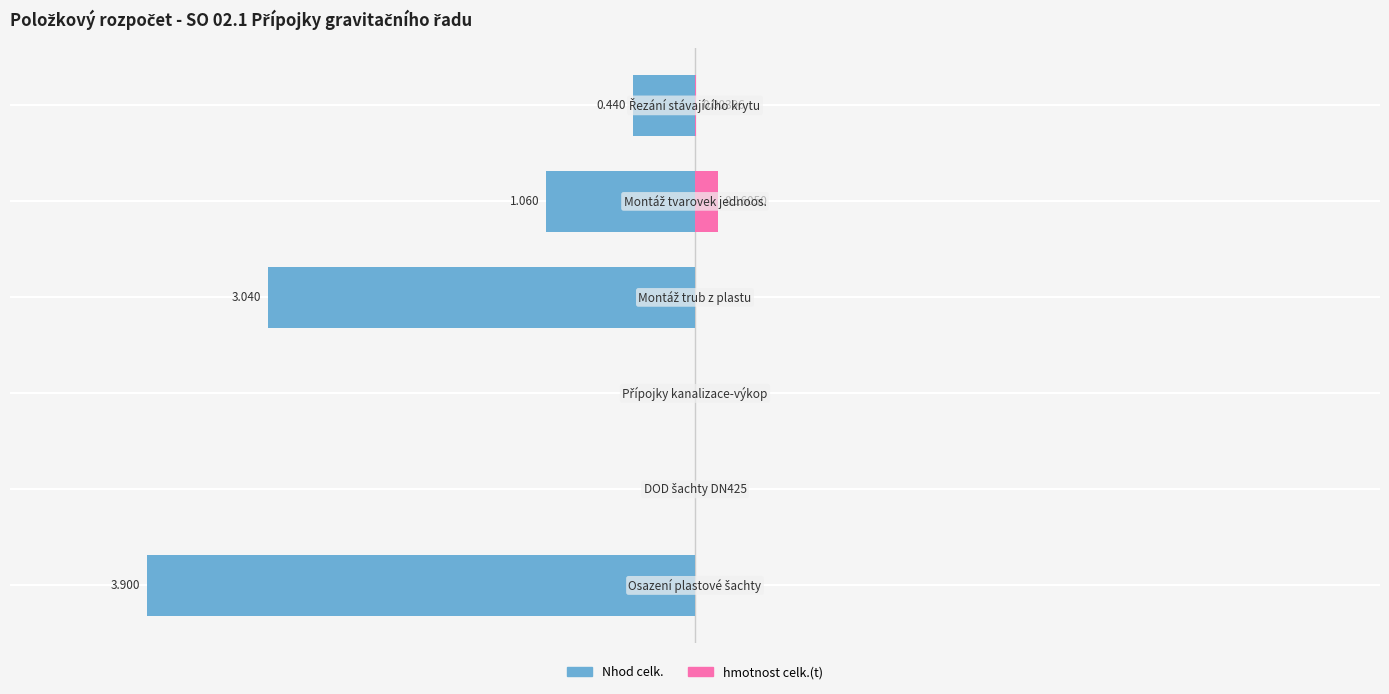

What is the maximum value shown in the chart?

0.2